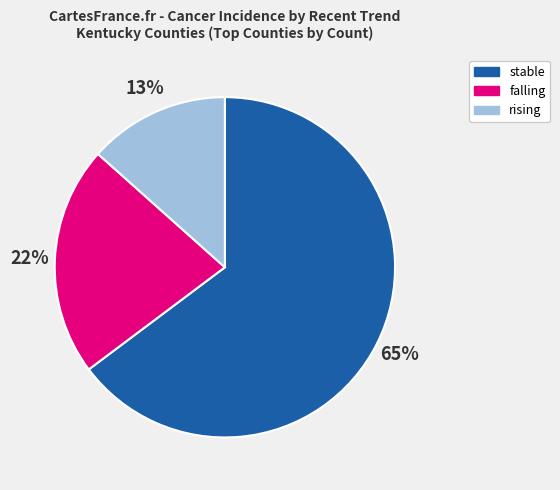

How many slices are in this pie chart?

3